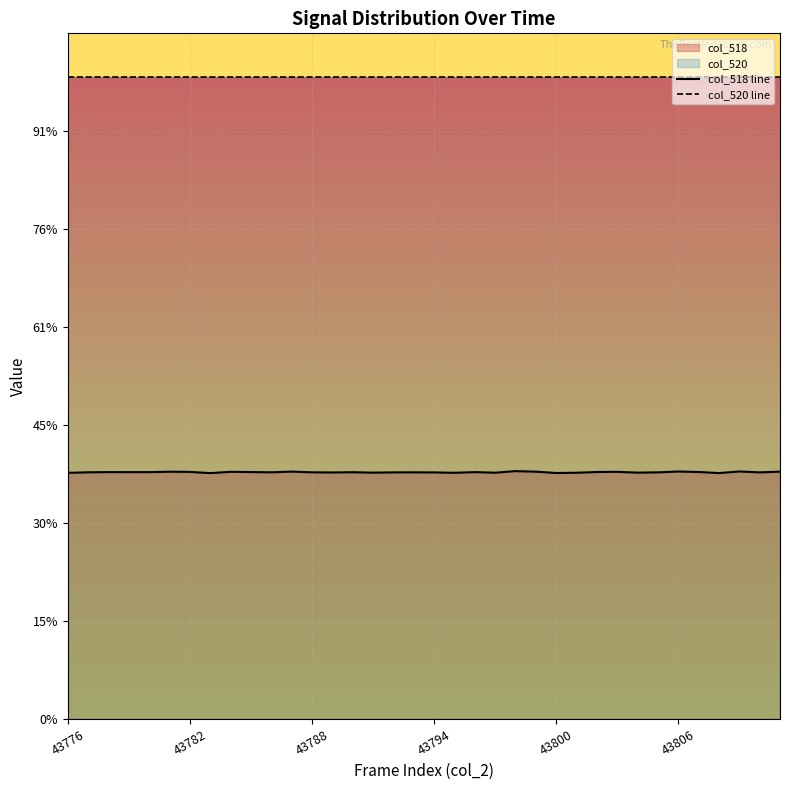

What is the sum of all col_520 line values?

2359260